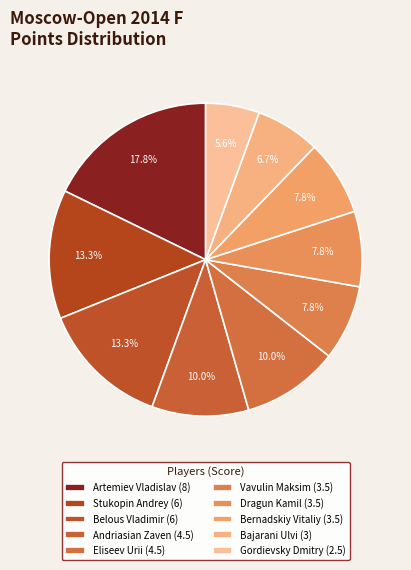

How many segments does this pie chart have?

10